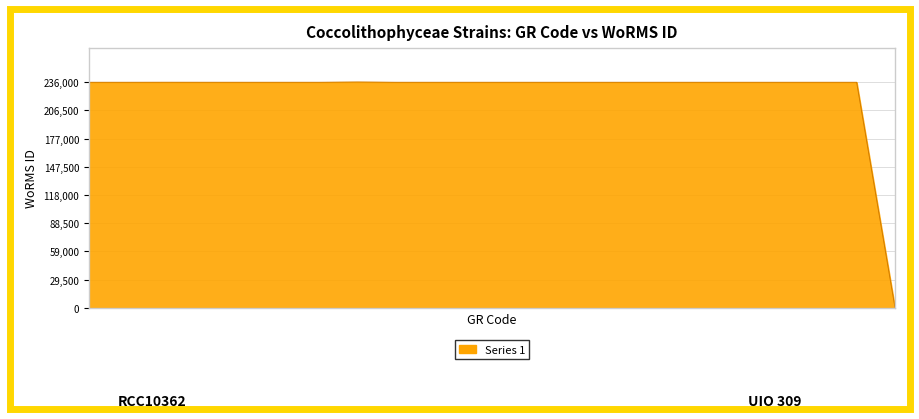

What is the greatest value displayed?

236095